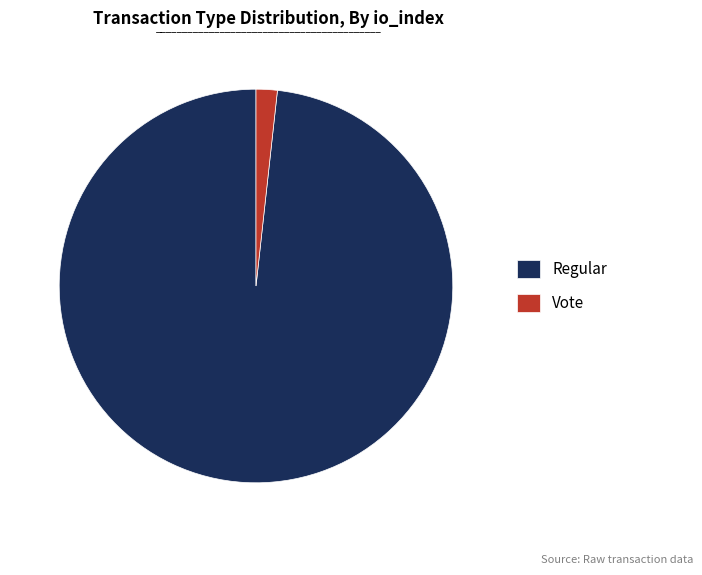

How many slices are in this pie chart?

2